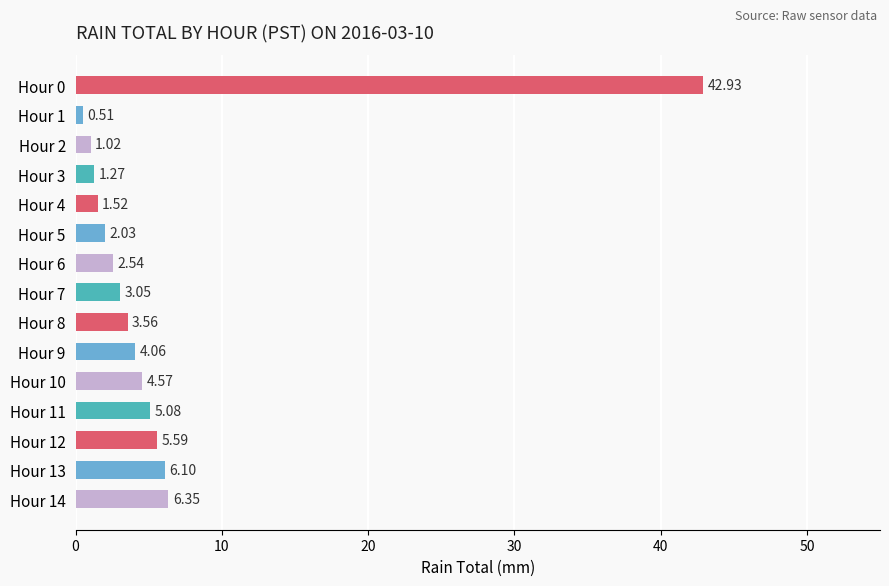

What is the change in value from Hour 2 to Hour 11?

+4.1